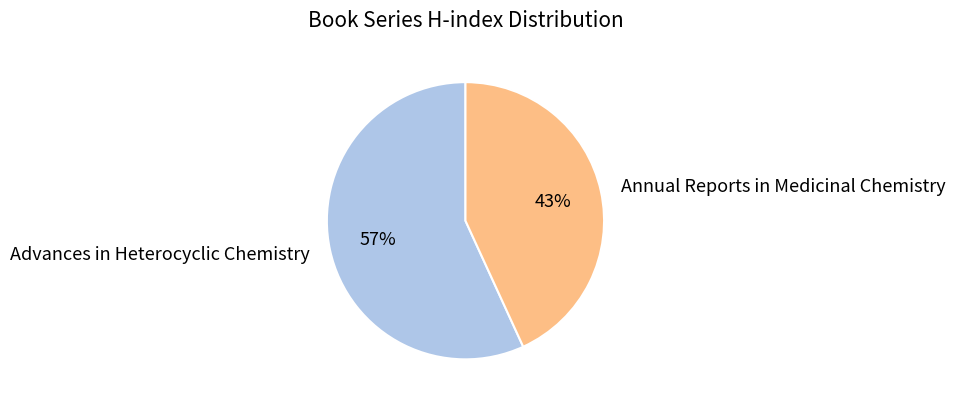

What percentage is the Annual Reports in Medicinal Chemistry slice, to the nearest percent?

43%